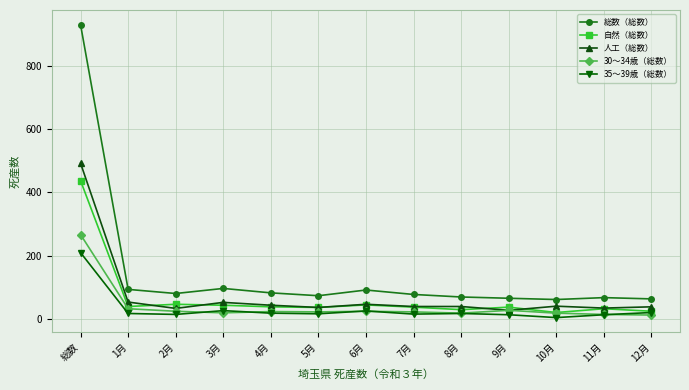

Is it true that 30～34歳（総数） equals 33 at 1月?

True